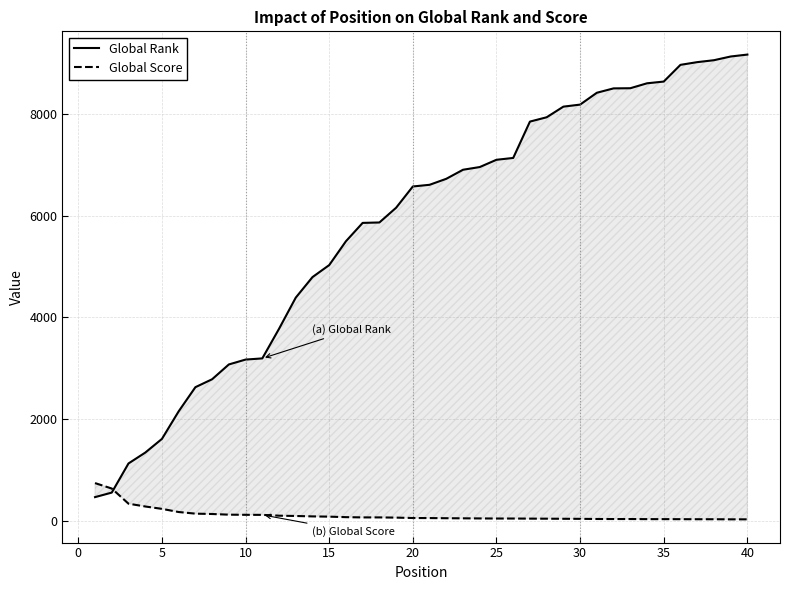

What is the greatest value displayed?

9170